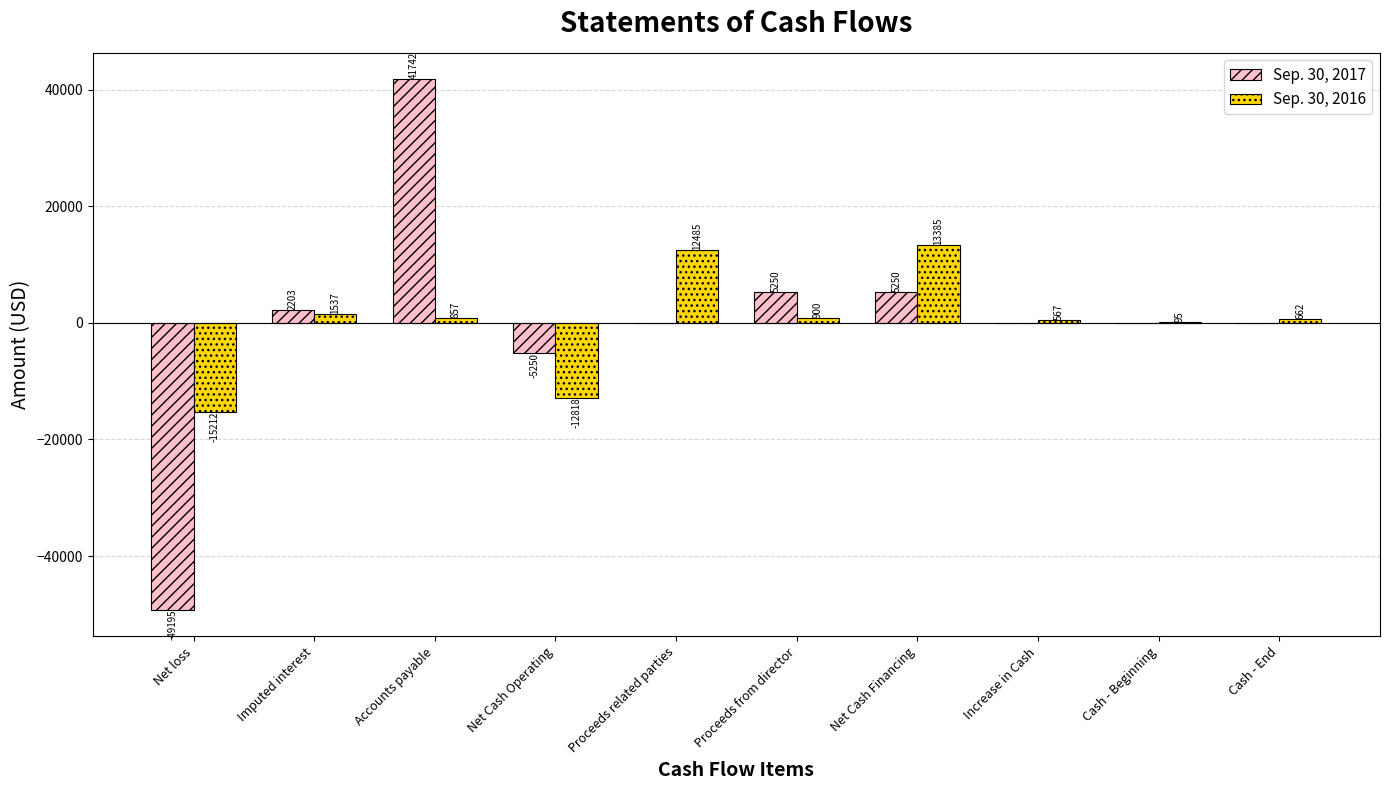

Reading left to right, transcribe all the data shown in this chart.

Sep. 30, 2017: -49195	2203	41742	-5250	0	5250	5250	0	0	0
Sep. 30, 2016: -15212	1537	857	-12818	12485	900	13385	567	95	662